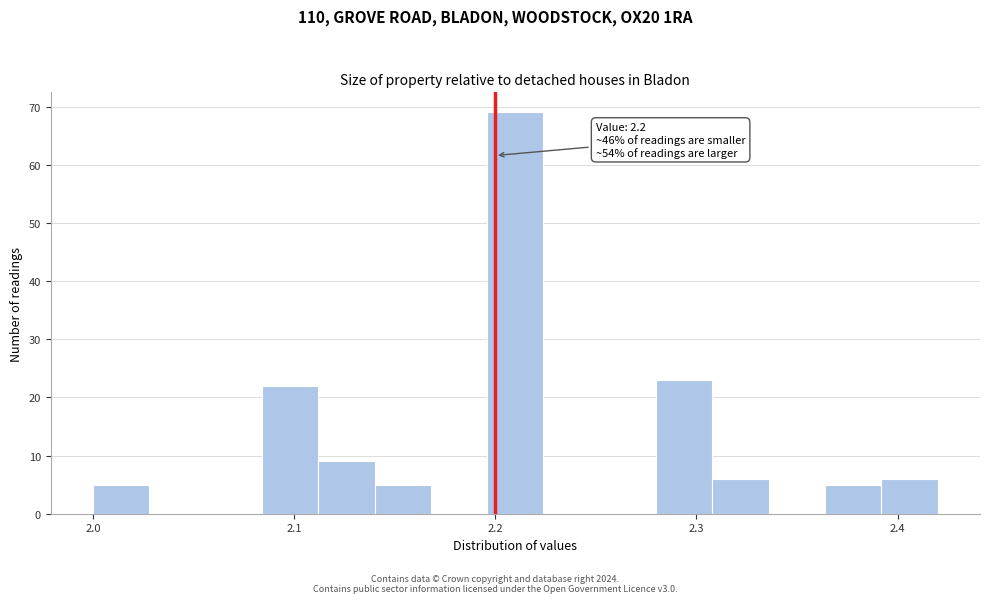

Read against the x-axis, roughly where is the centre of the tallest bar?

2.21